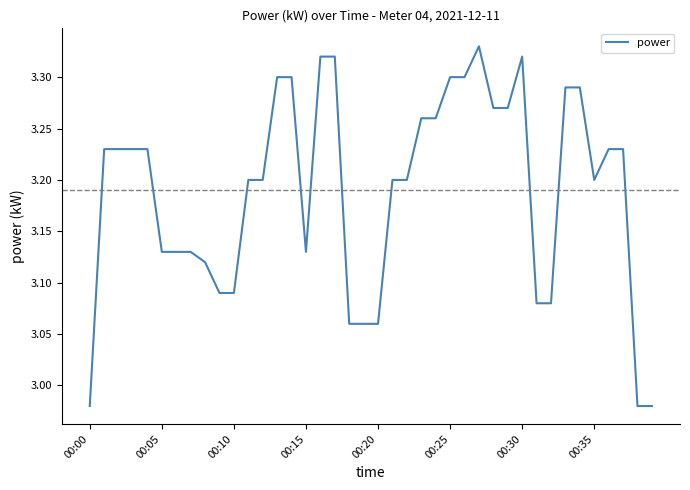

What is the difference between the maximum and minimum values?

0.4